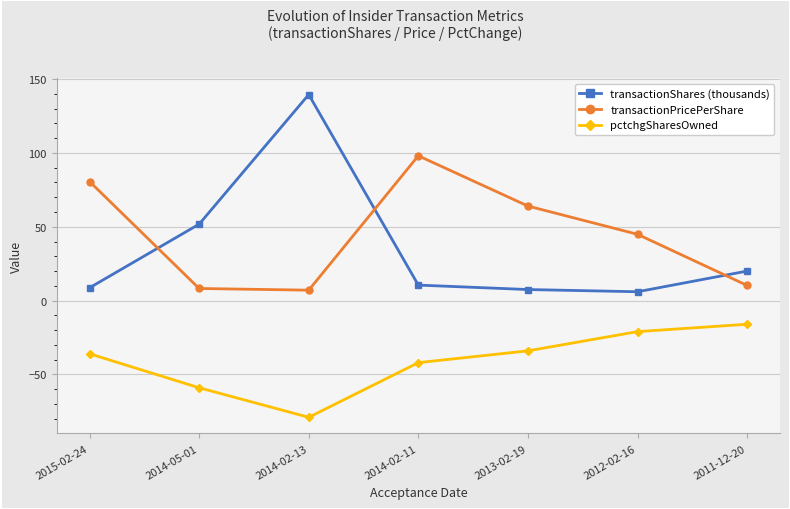

The value of pctchgSharesOwned at 2013-02-19 is -19.0. True or false?

False